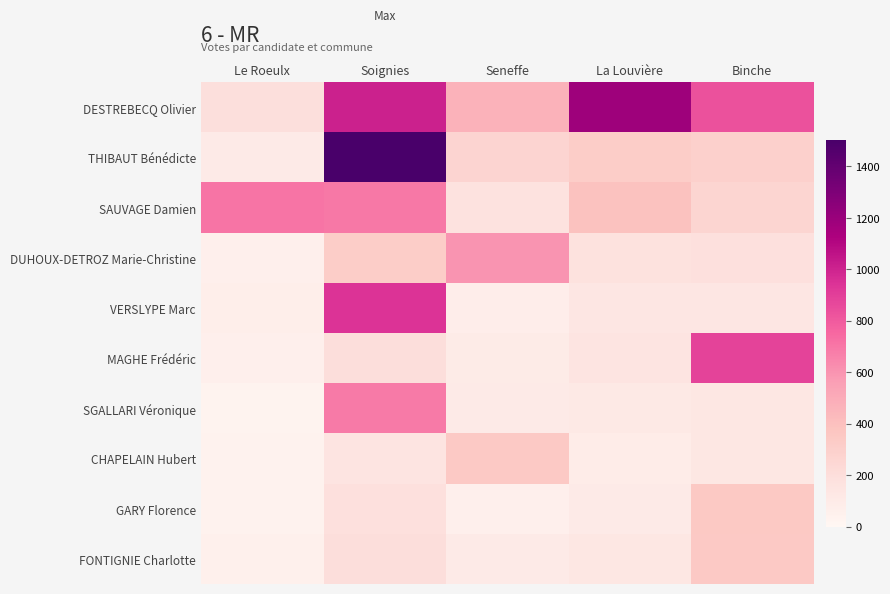

Count the number of categories in the chart.

5